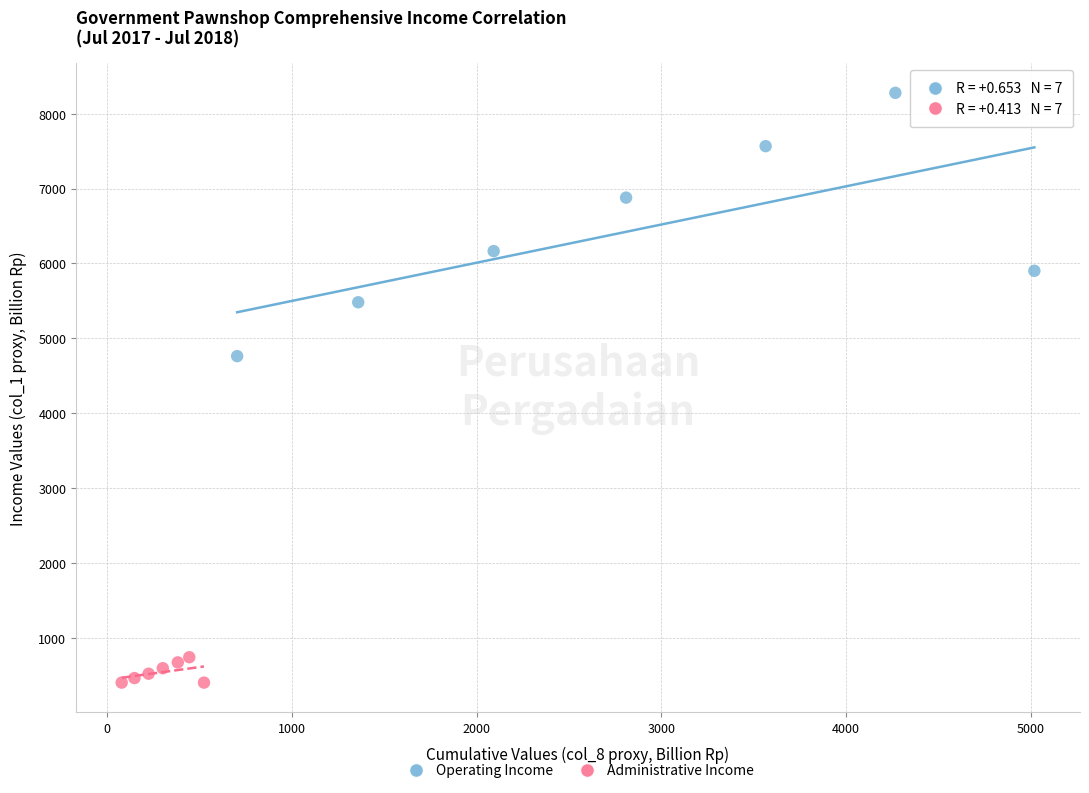

Which series contains the lowest Y value?

Administrative Income